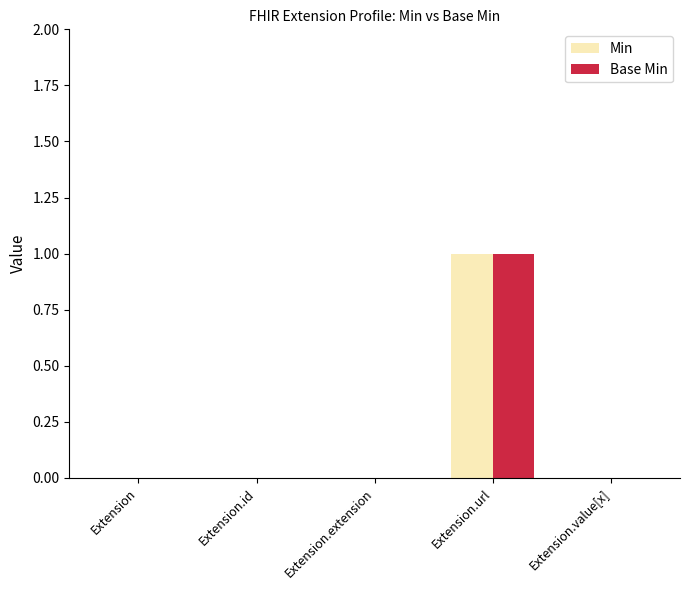

The value of Base Min at Extension is 1. True or false?

False